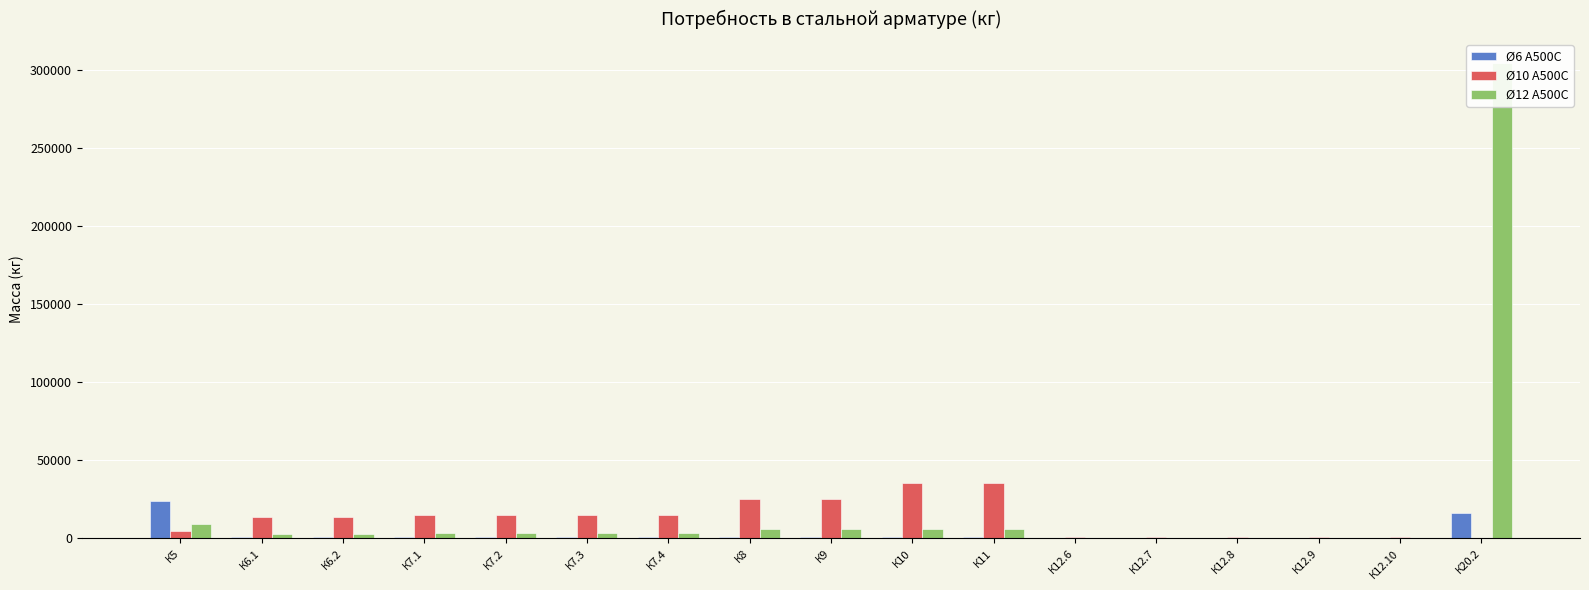

Between К6.2 and К7.4, which is larger?

К7.4